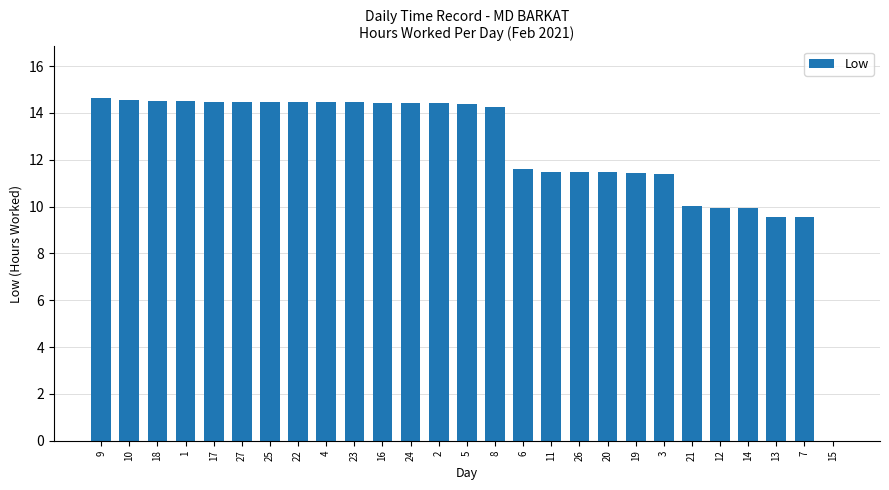

Are the bars horizontal?

No